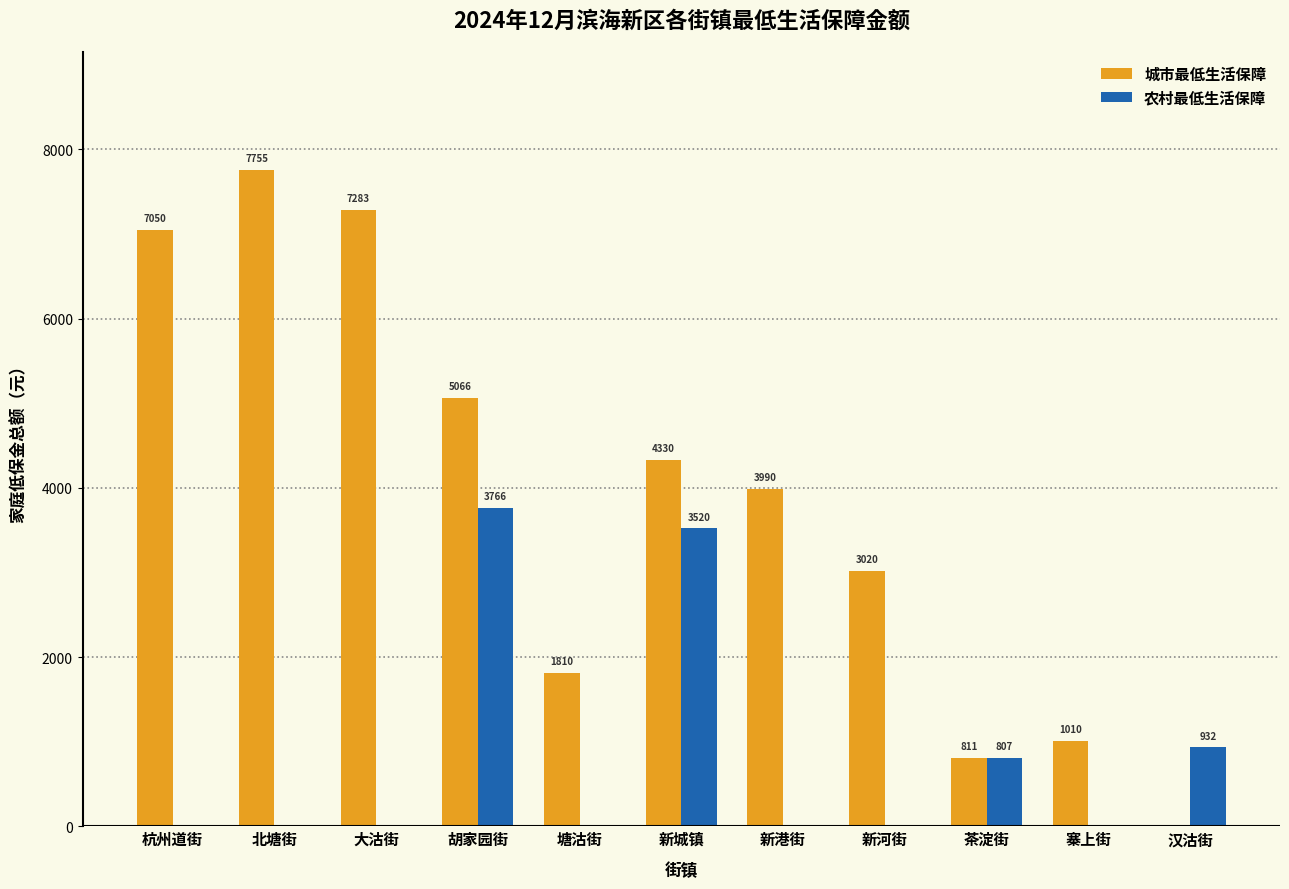

What is the total value across all series at 茶淀街?

1618